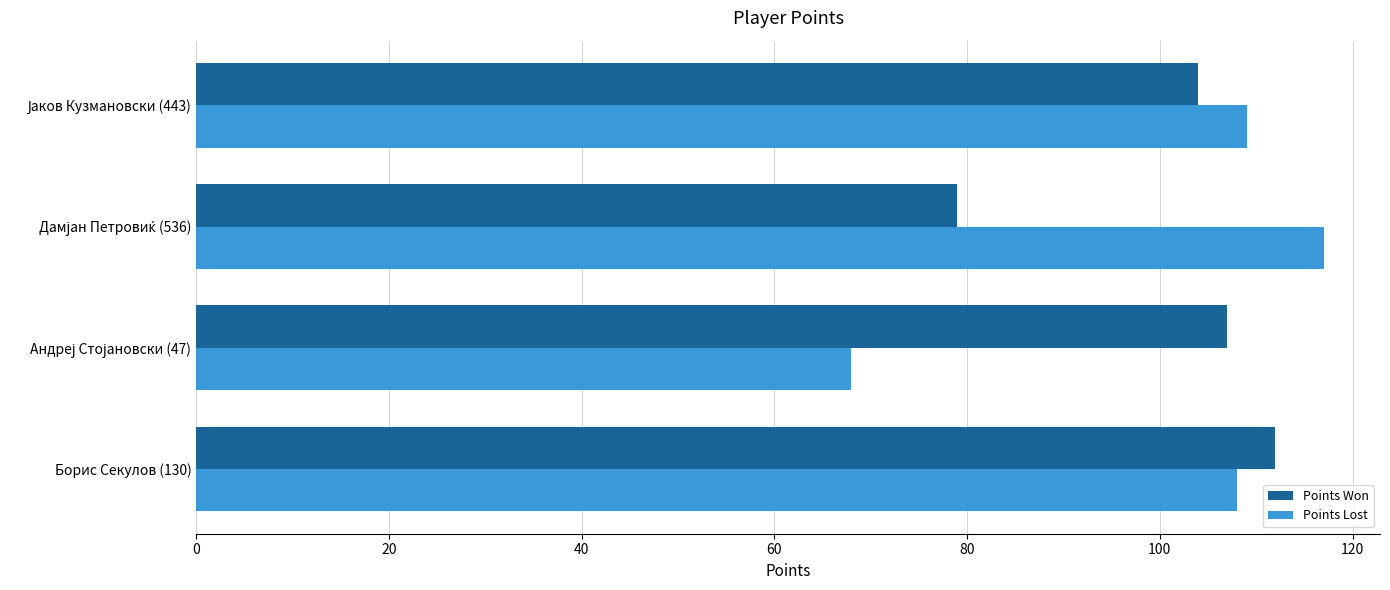

Which series has the widest spread of values?

Points Lost